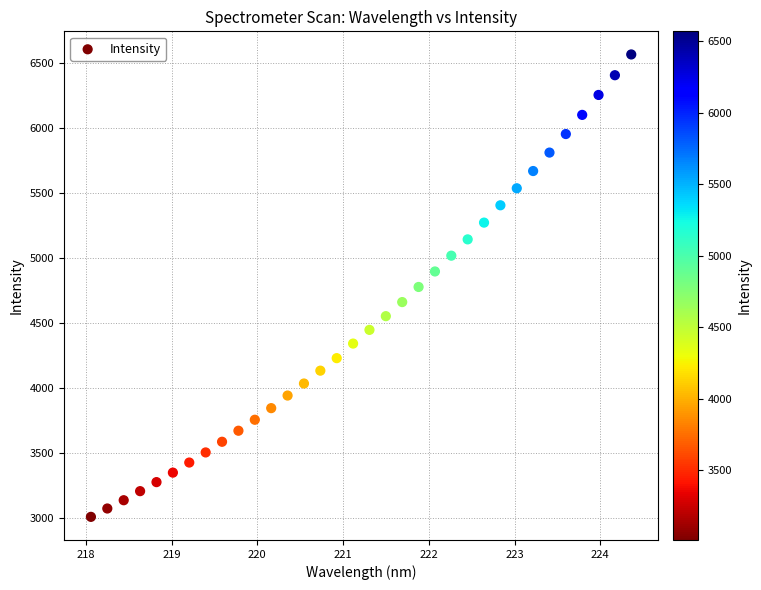

What is the range of X values (max minus min)?

6.3